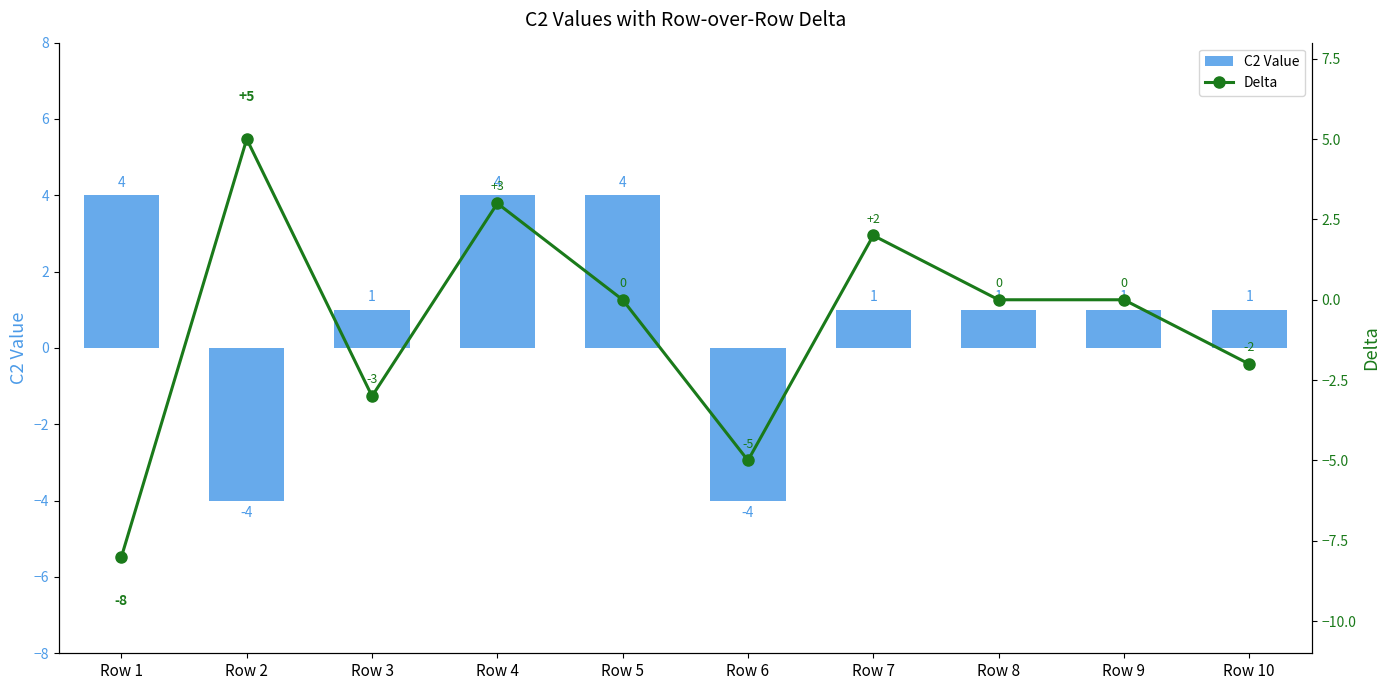

What is the value of the Delta bar at the 3rd from the left?

-3